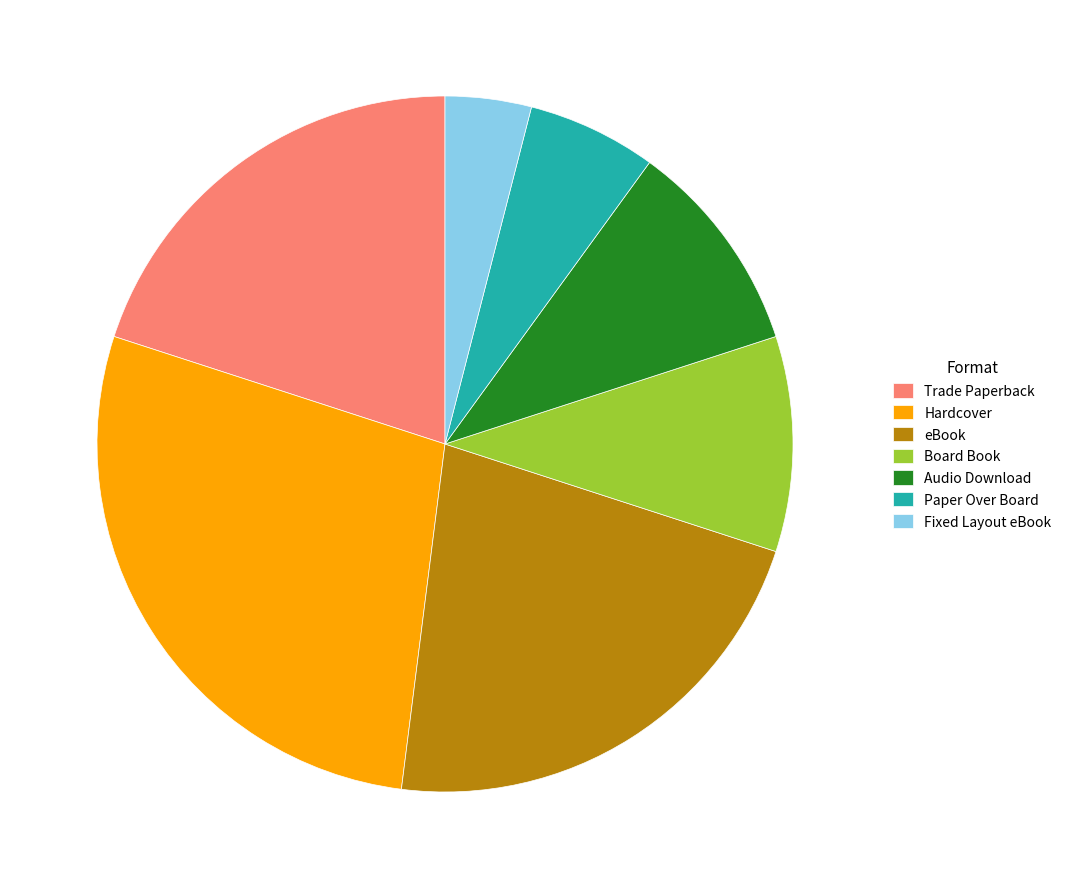

Is it true that Paper Over Board is 19% of the pie?

False